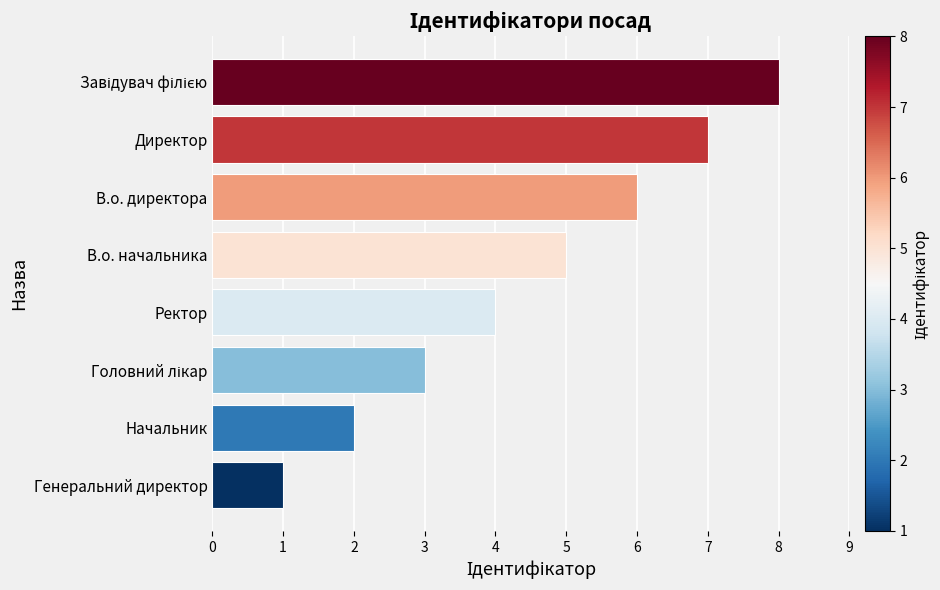

The value at Начальник is 2. True or false?

True